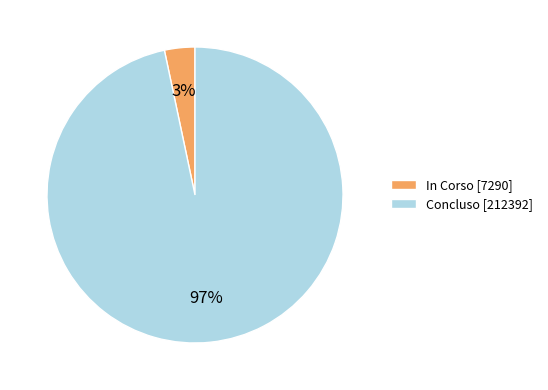

The In Corso [7290] slice represents 15% of the pie. True or false?

False